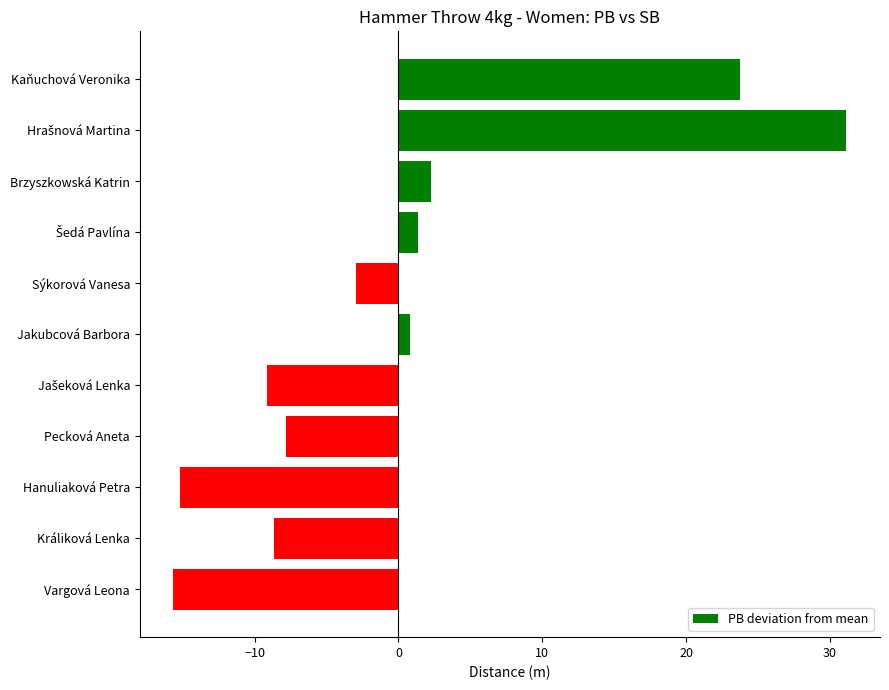

What is the approximate value at Brzyszkowská Katrin?

2.3